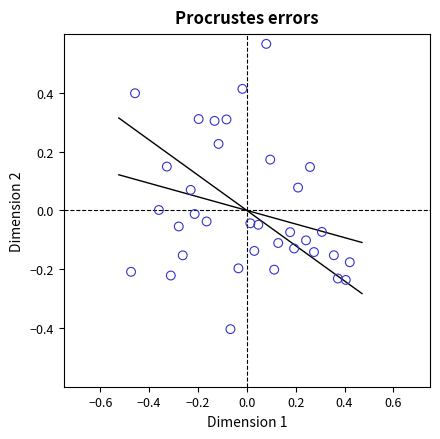

What is the range of X values (max minus min)?

0.9